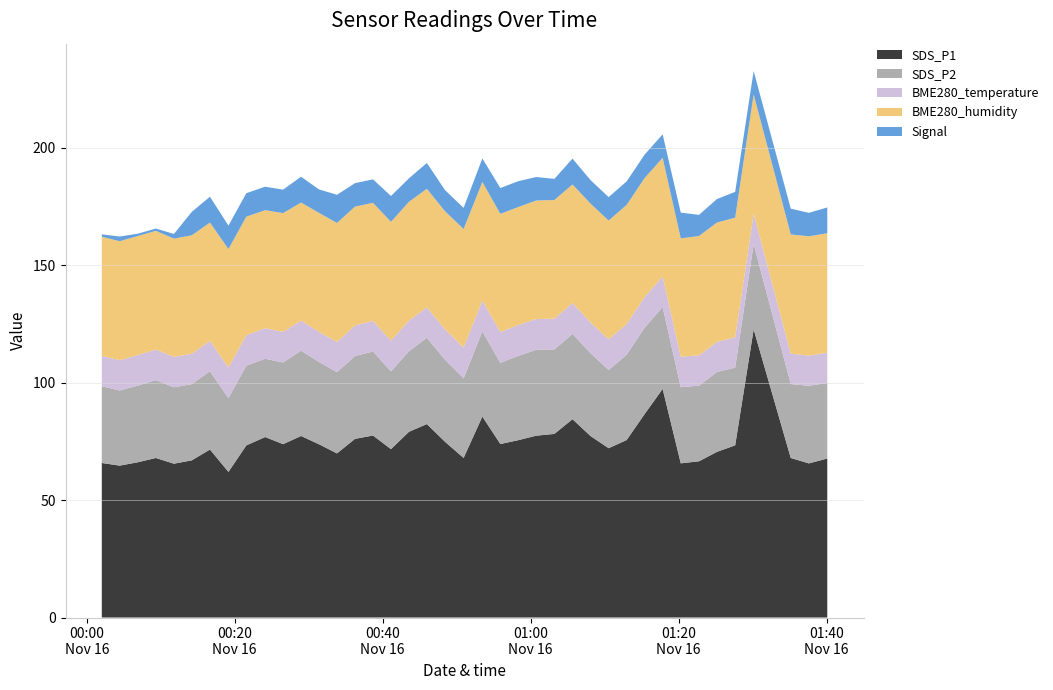

What is the minimum value for SDS_P1?

62.0